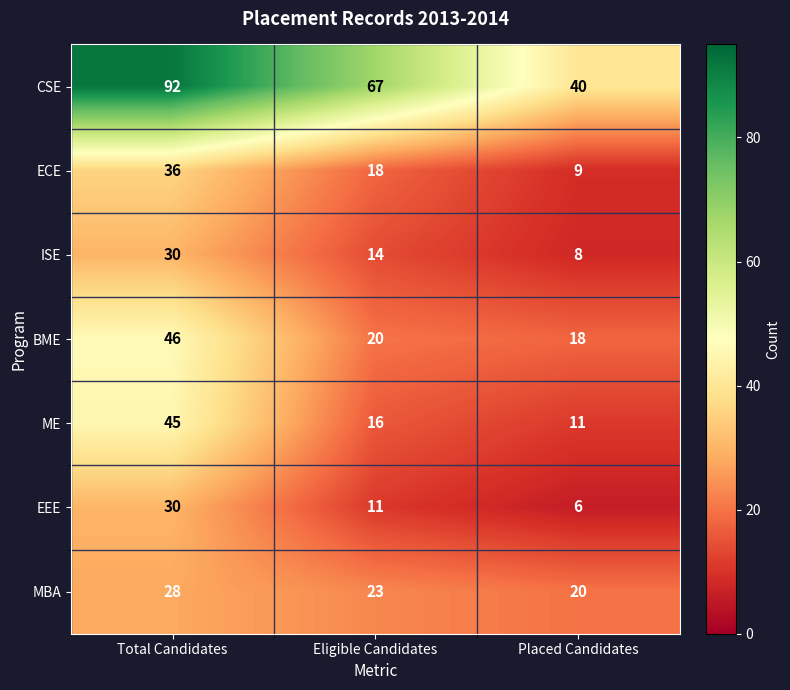

Count the number of data series in this chart.

7